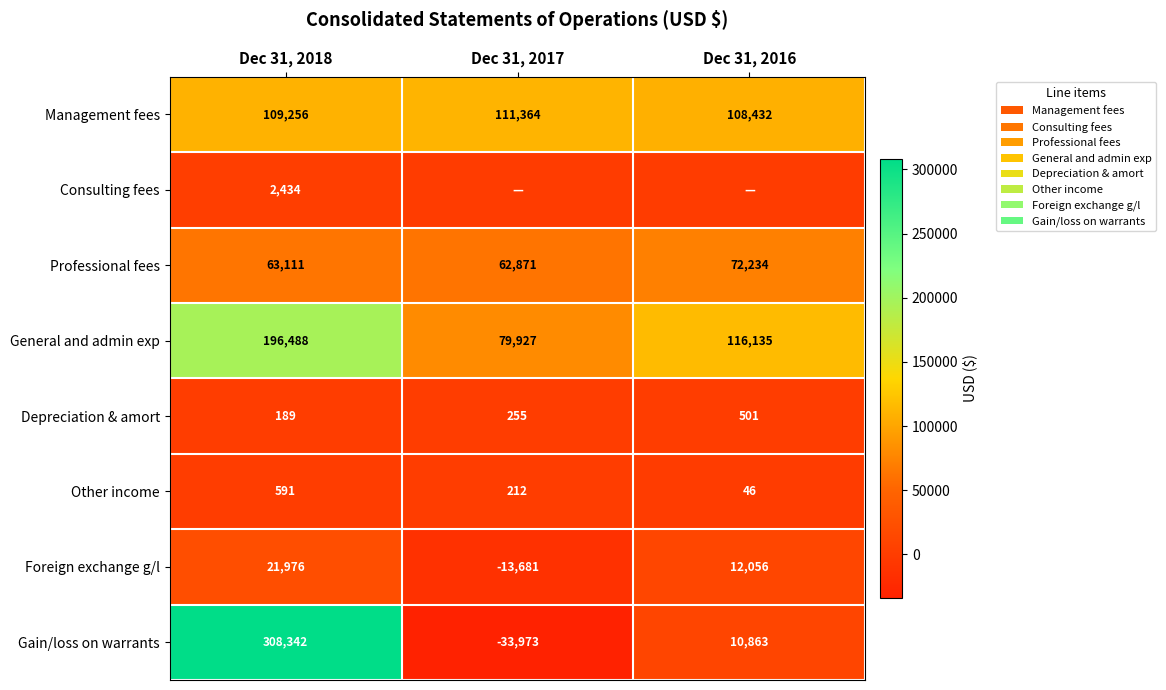

Is the value of Foreign exchange g/l at Dec 31, 2018 greater than the value of General and admin exp at Dec 31, 2016?

No